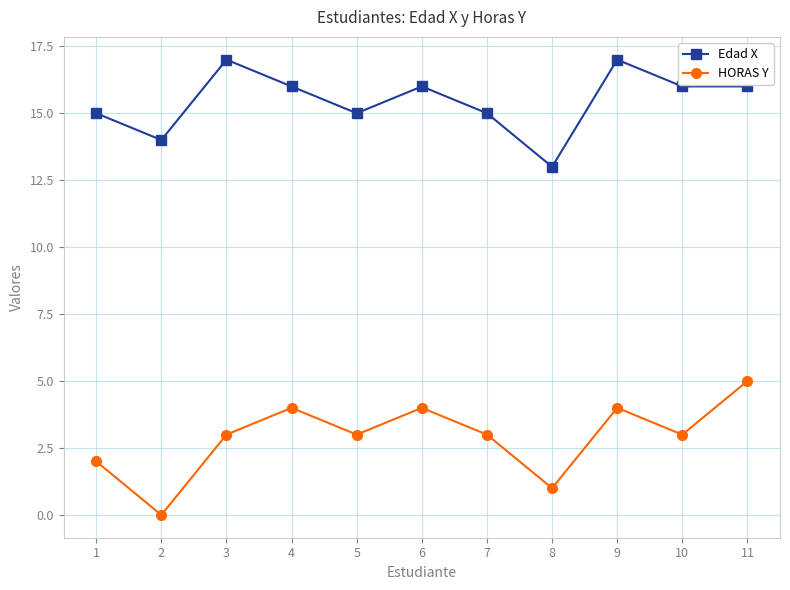

What is the value of the HORAS Y point at the 11th from the left?

5